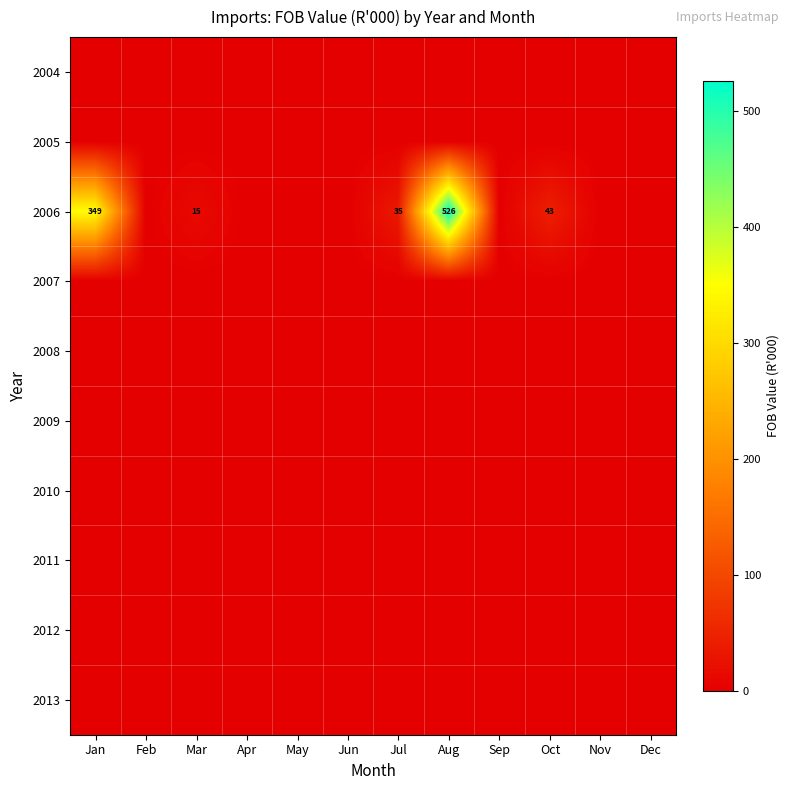

The value of 2006 at Jan is 349. True or false?

True